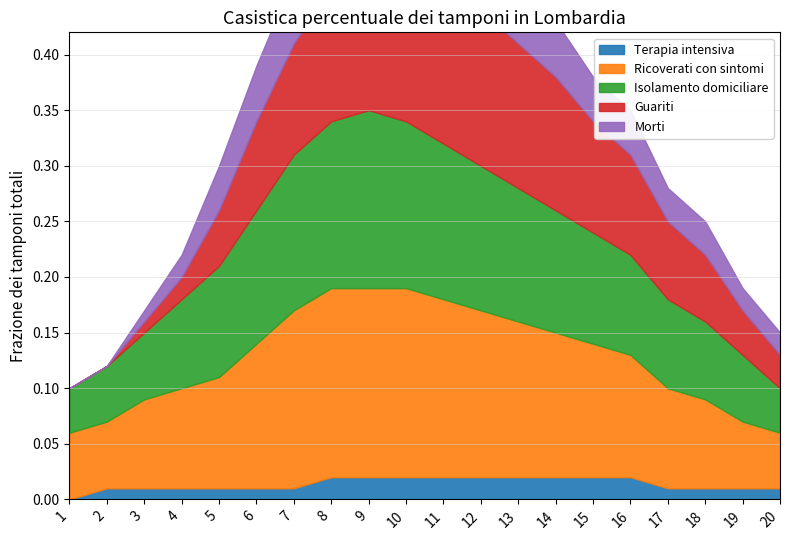

True or false: Isolamento domiciliare has a value of 0.2 at 7.

False